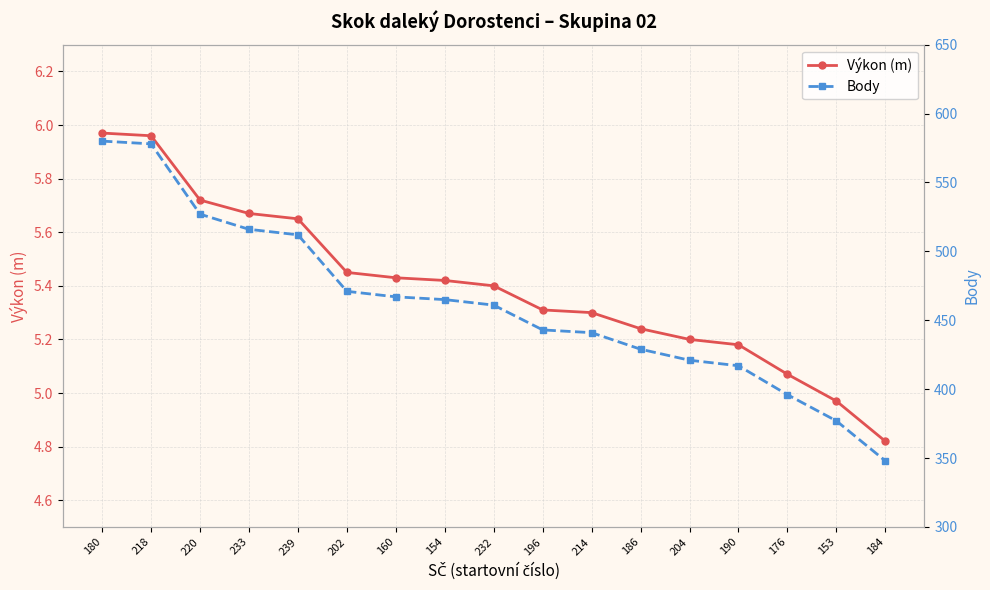

Between 160 and 153, which series saw the biggest shift?

Body